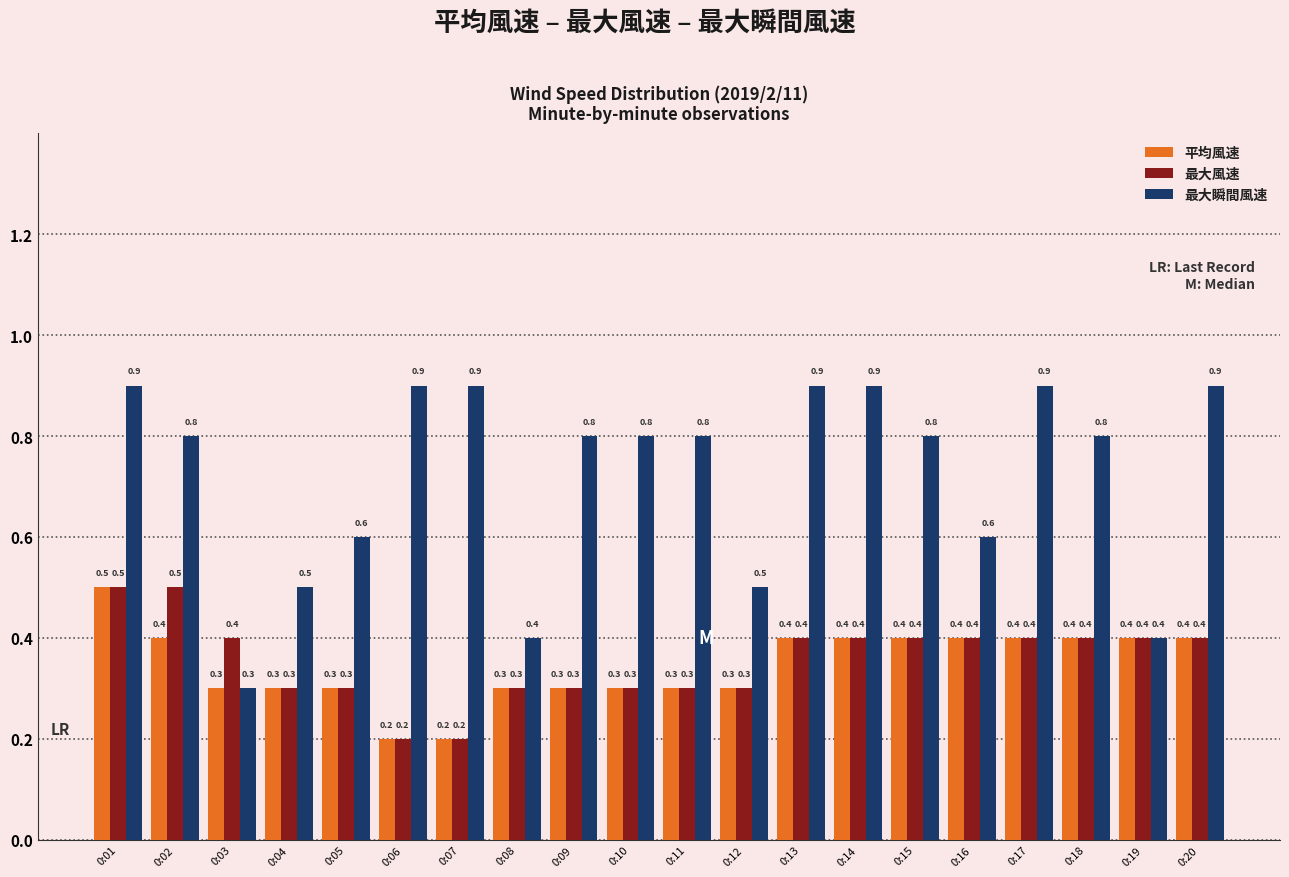

What is the value of the 平均風速 bar at the 1st from the left?

0.5